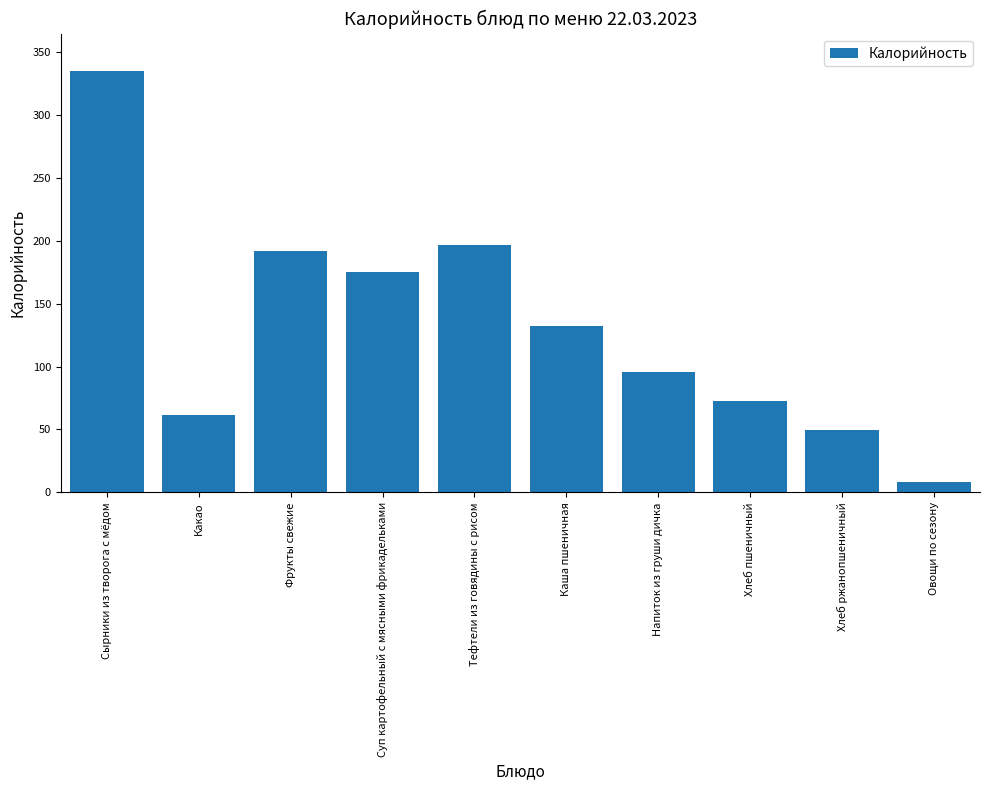

What is the difference between the maximum and minimum values?

325.9